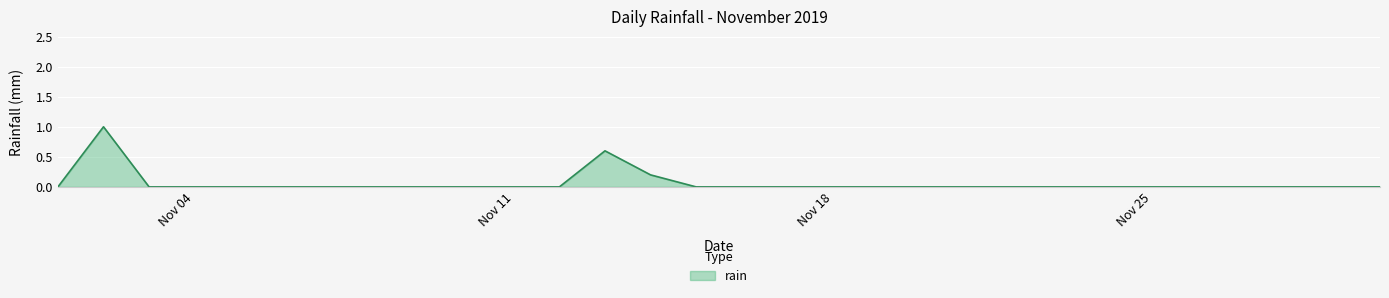

What is the difference between the maximum and minimum values?

1.0